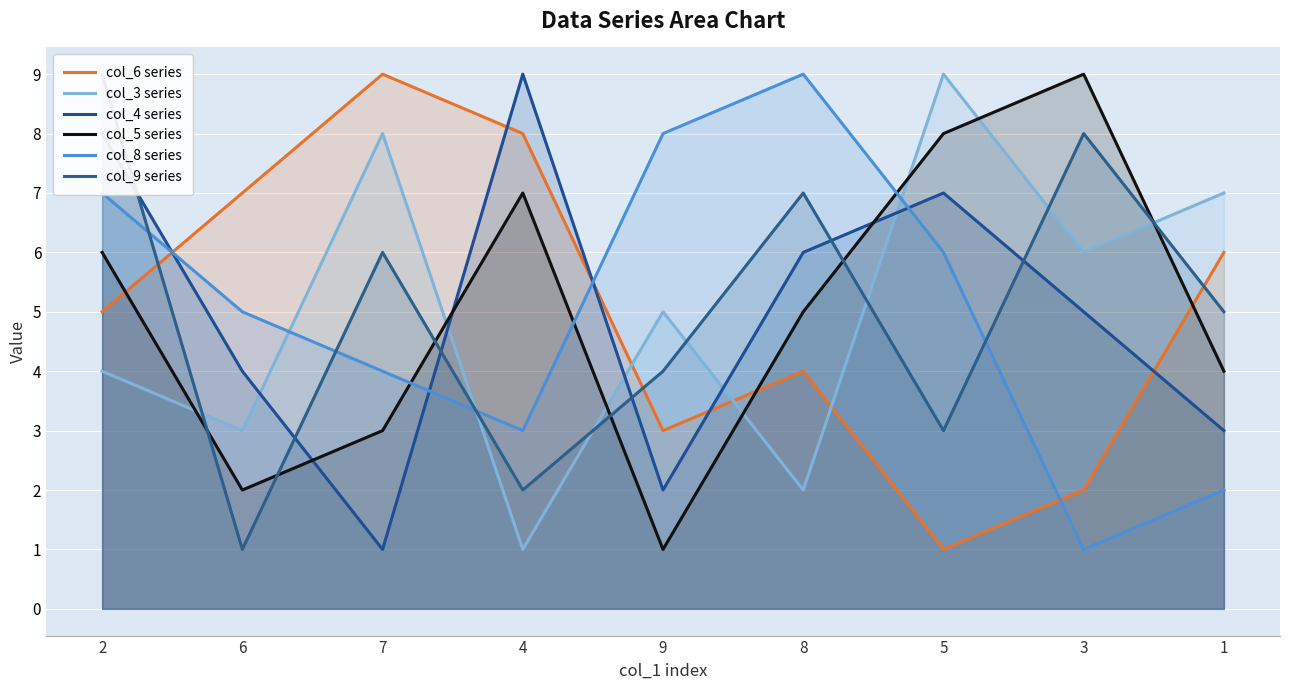

At 8, list the series in order from largest to smallest.

col_8 series, col_9 series, col_4 series, col_5 series, col_6 series, col_3 series